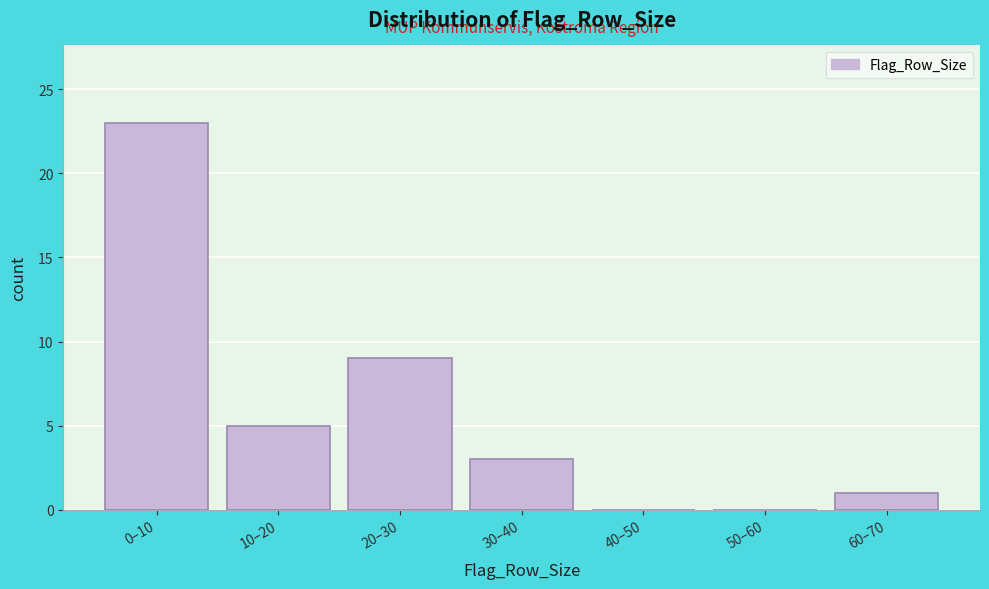

Reading left to right, list all the values displayed in this chart.

0–10=23	10–20=5	20–30=9	30–40=3	40–50=0	50–60=0	60–70=1